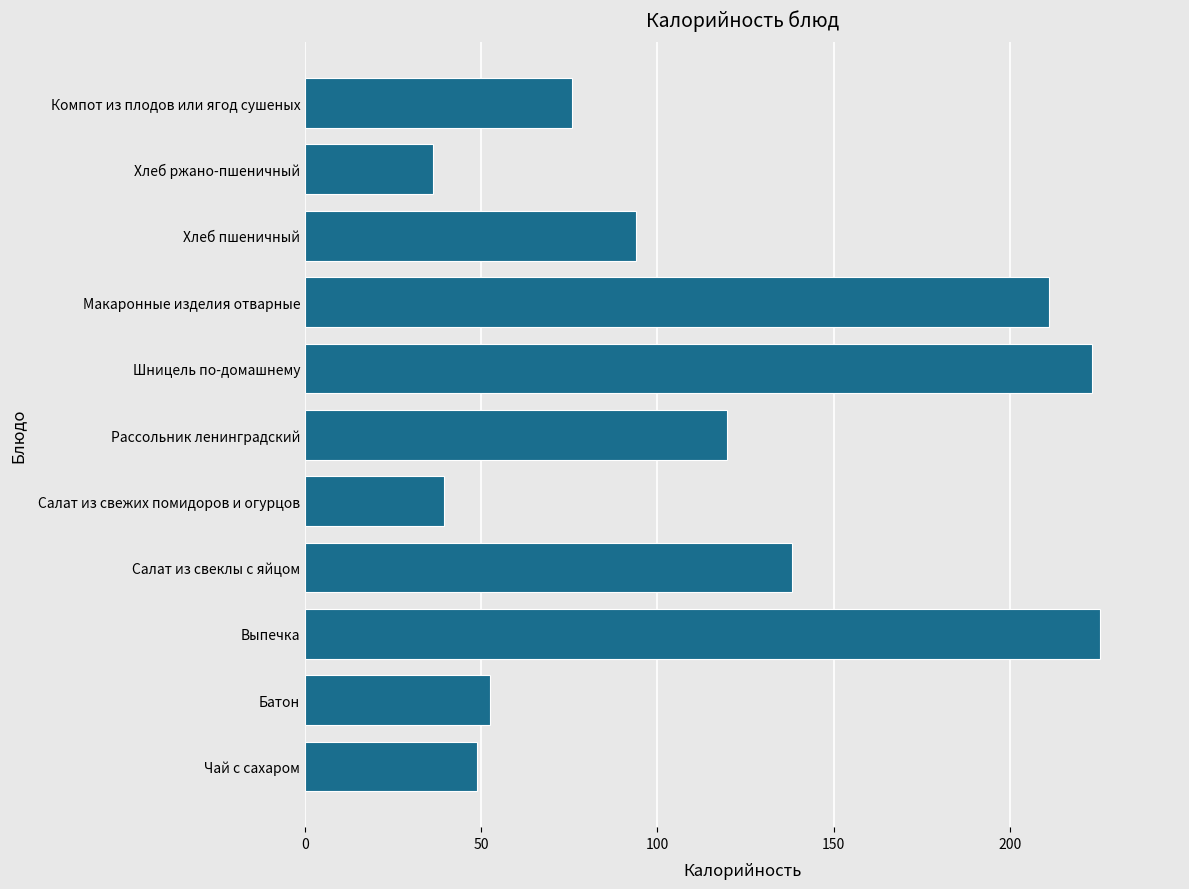

Reading bottom to top, extract all data points from this chart.

Чай с сахаром=48.6	Батон=52.4	Выпечка=225.7	Салат из свеклы с яйцом=138.2	Салат из свежих помидоров и огурцов=39.5	Рассольник ленинградский=119.7	Шницель по-домашнему=223.3	Макаронные изделия отварные=211.1	Хлеб пшеничный=94.0	Хлеб ржано-пшеничный=36.2	Компот из плодов или ягод сушеных=75.8